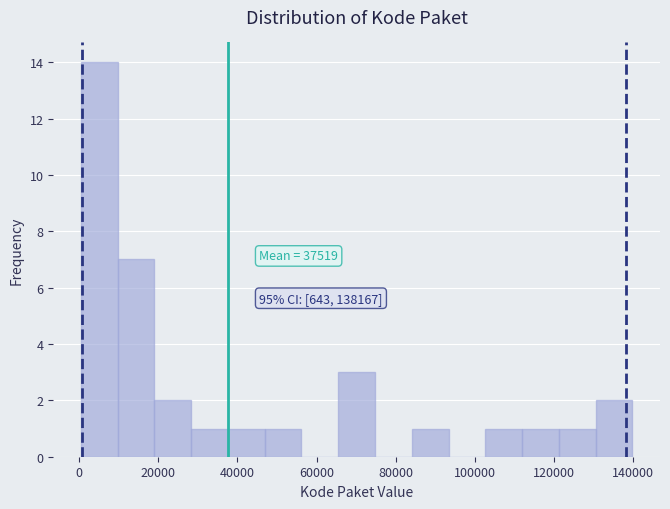

Which range on the x-axis has the tallest bar?

0 to 10000